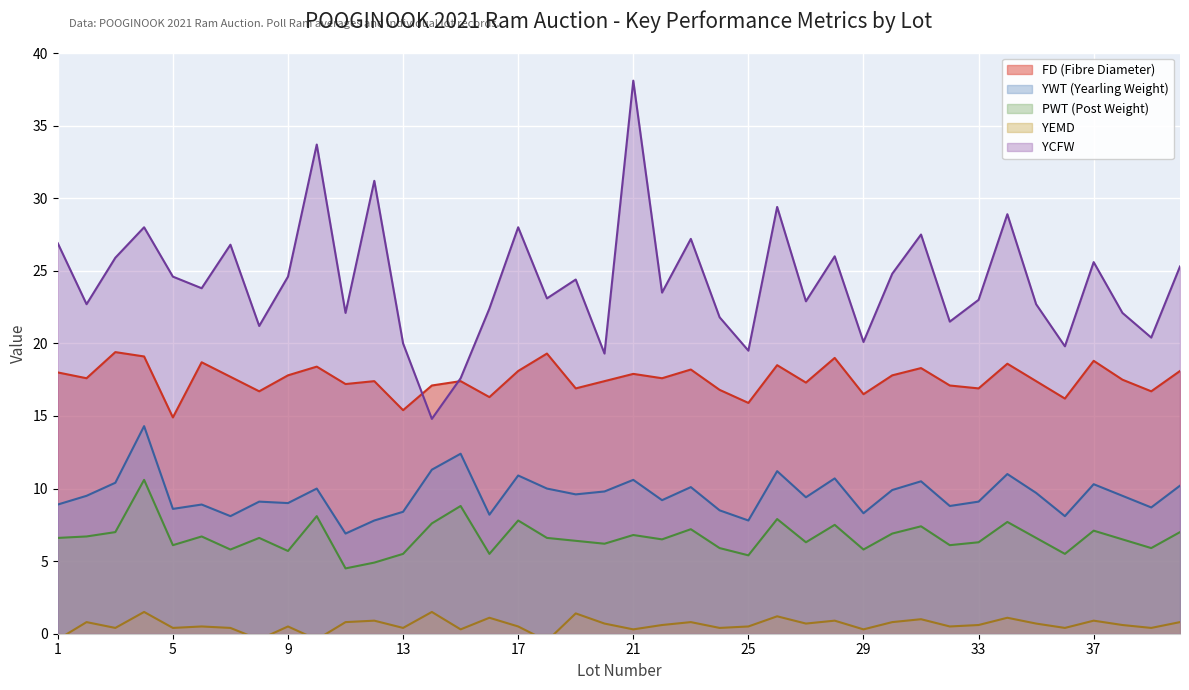

Which label corresponds to the smallest value in the chart?

18